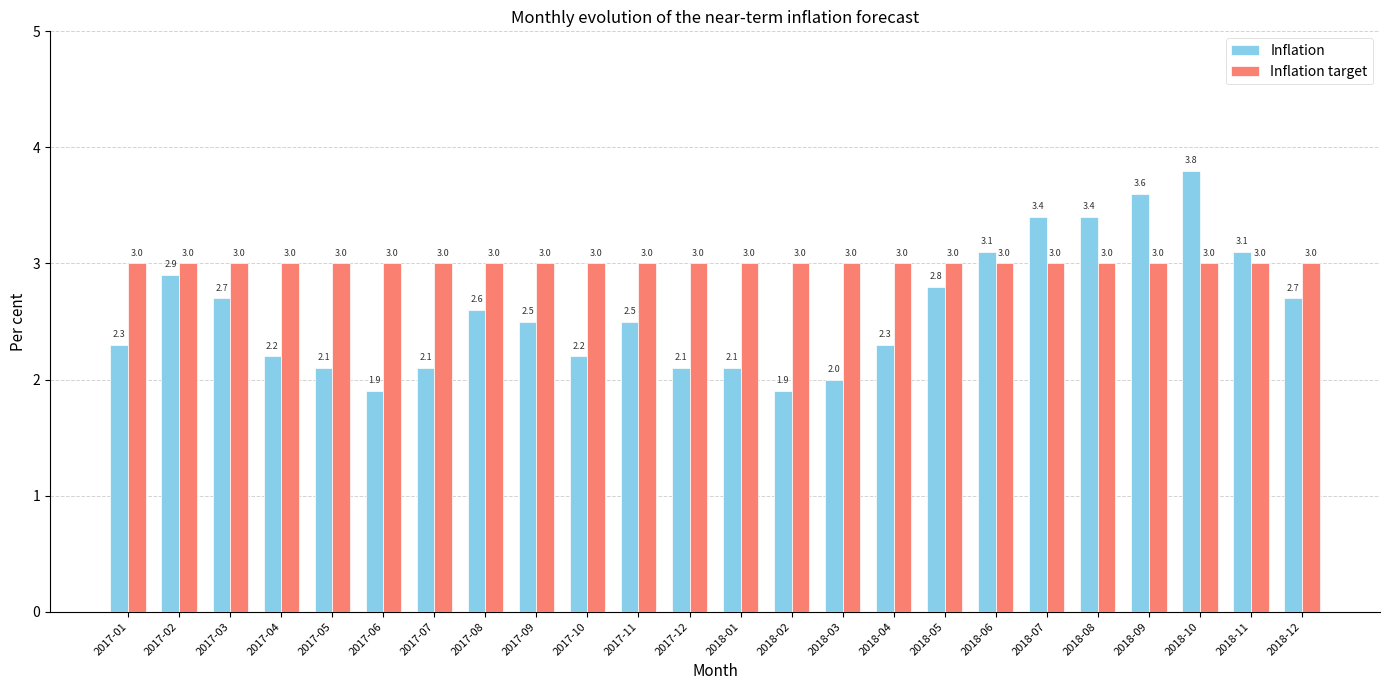

Which series has the largest range (max minus min)?

Inflation